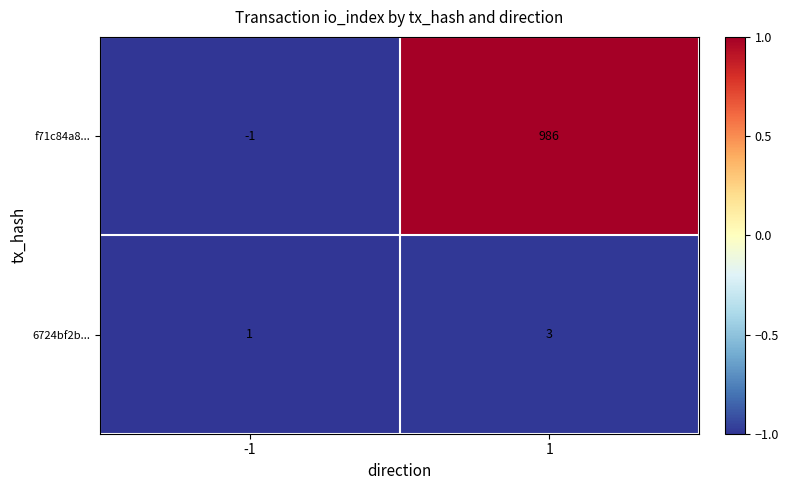

Count the number of categories in the chart.

2